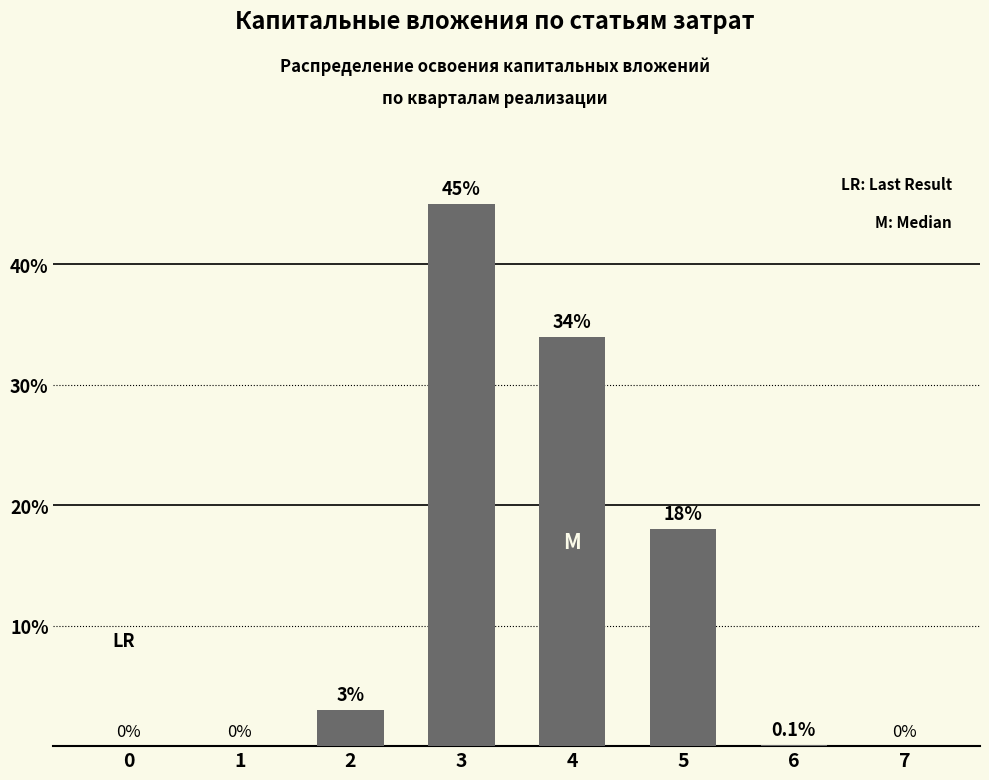

Reading right to left, list all the values displayed in this chart.

7=0.0	6=0.1	5=18.0	4=34.0	3=45.0	2=3.0	1=0.0	0=0.0